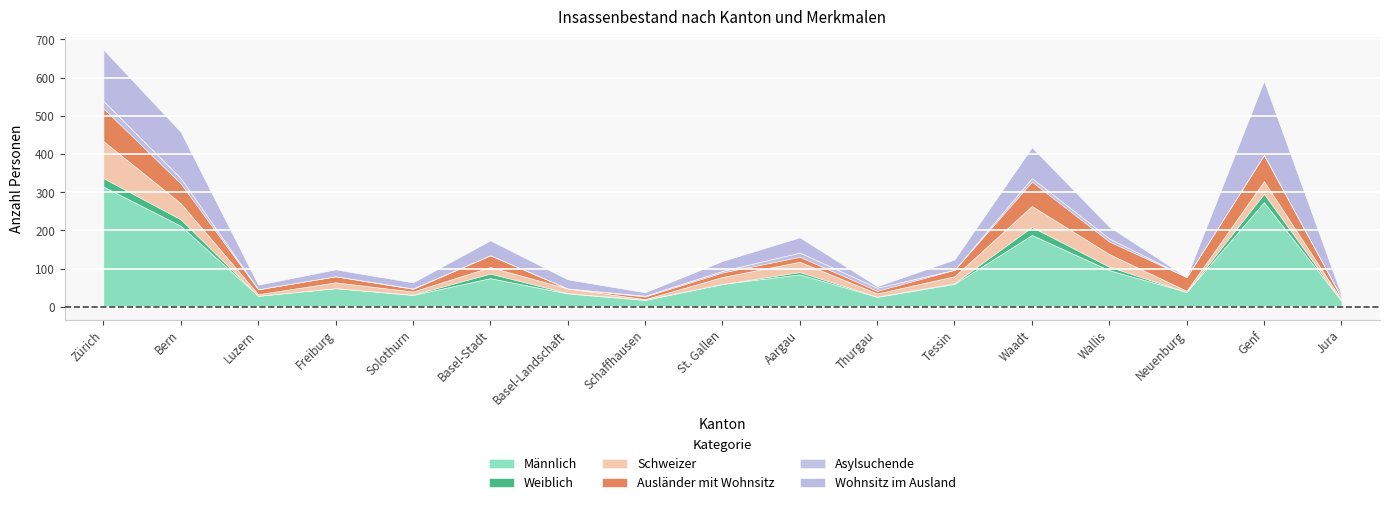

How many values in the Schweizer series exceed 17?

8